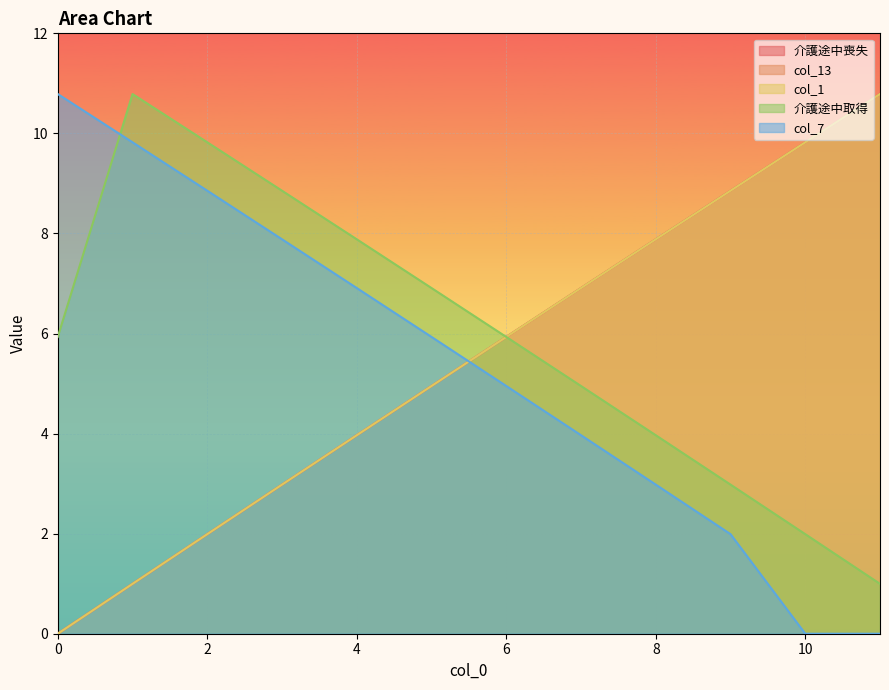

True or false: 介護途中喪失 and 介護途中取得 intersect in this chart.

False